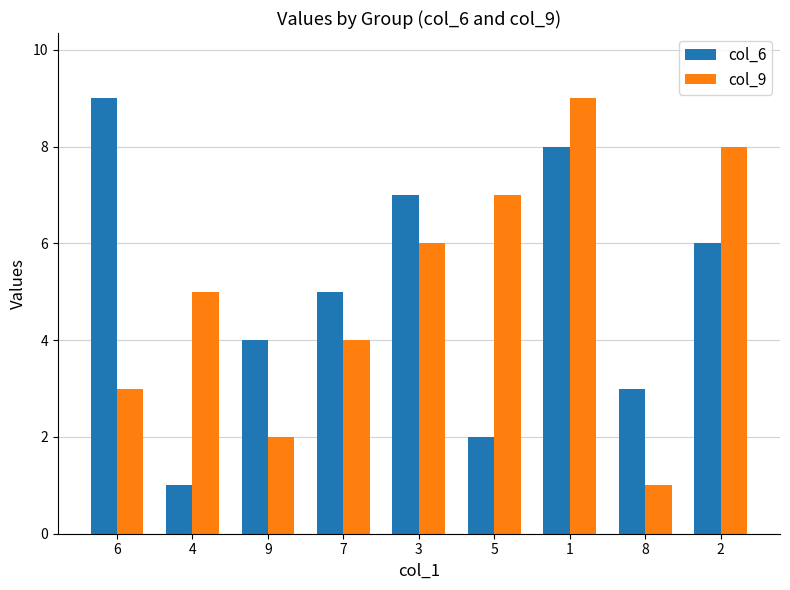

Reading right to left, extract all data points from this chart.

col_6: 6	3	8	2	7	5	4	1	9
col_9: 8	1	9	7	6	4	2	5	3